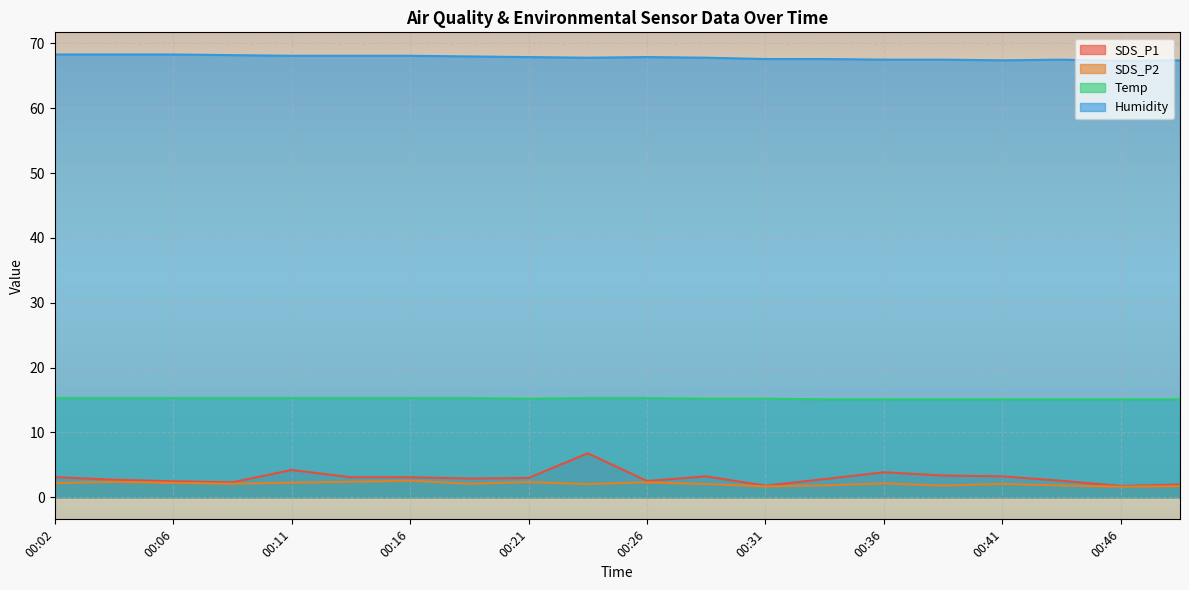

What are all the series names shown in the legend?

SDS_P1, SDS_P2, Temp, Humidity